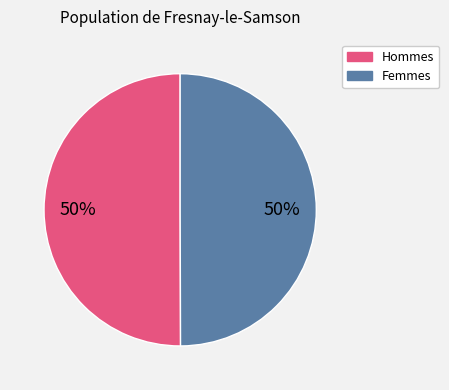

To the nearest percent, what is the average slice percentage?

50%